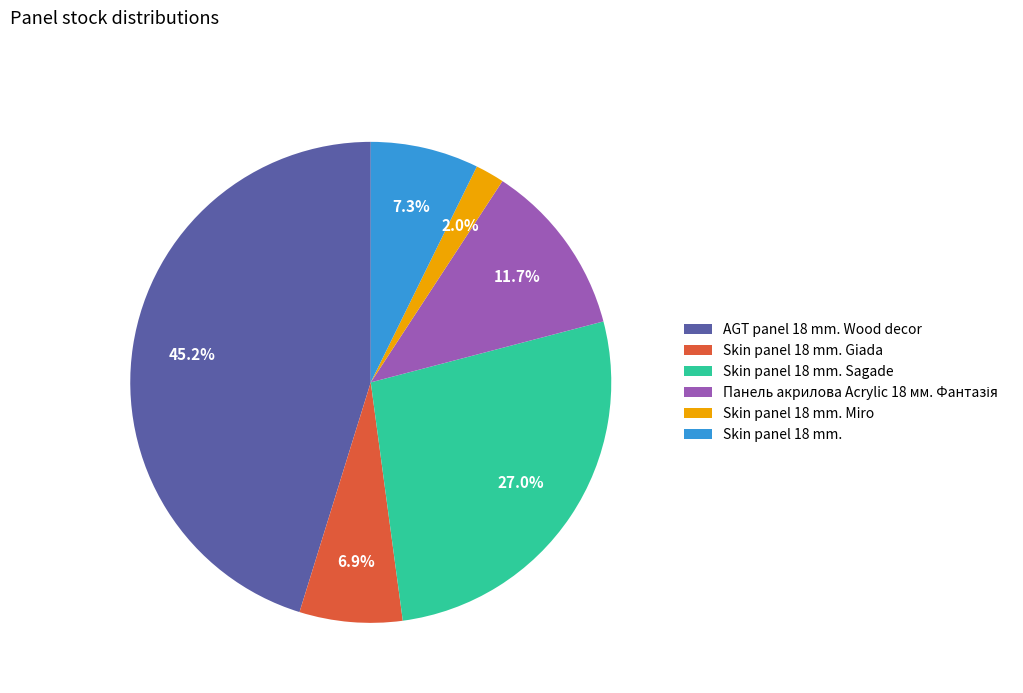

How much of the chart is everything except Skin panel 18 mm.?

92.7%